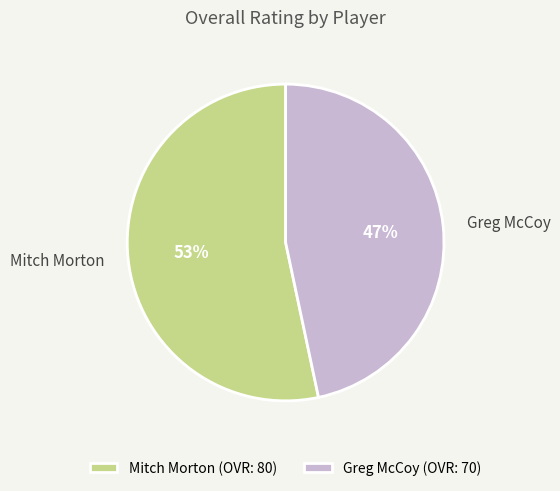

Which category has the biggest portion of the pie?

Mitch Morton